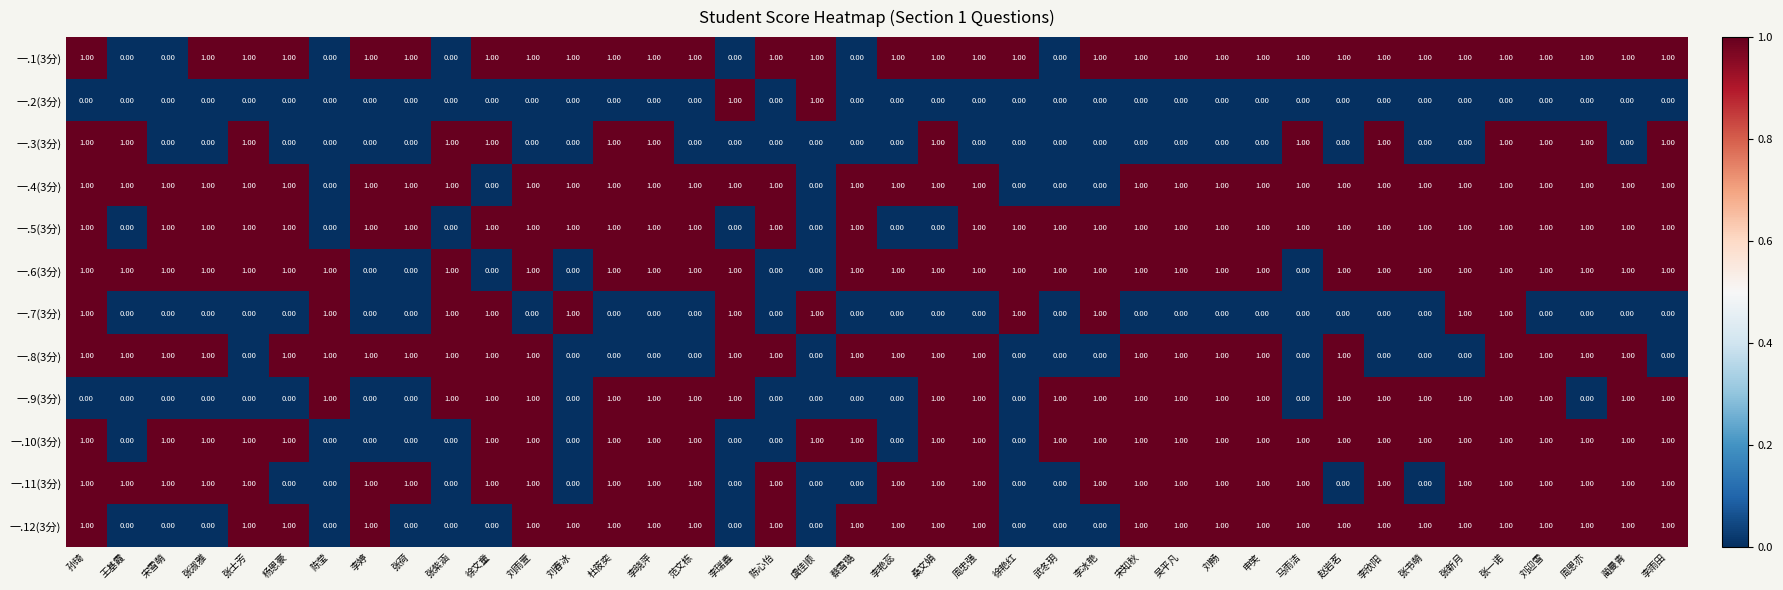

Which series has the largest total across all categories?

一.4(3分)